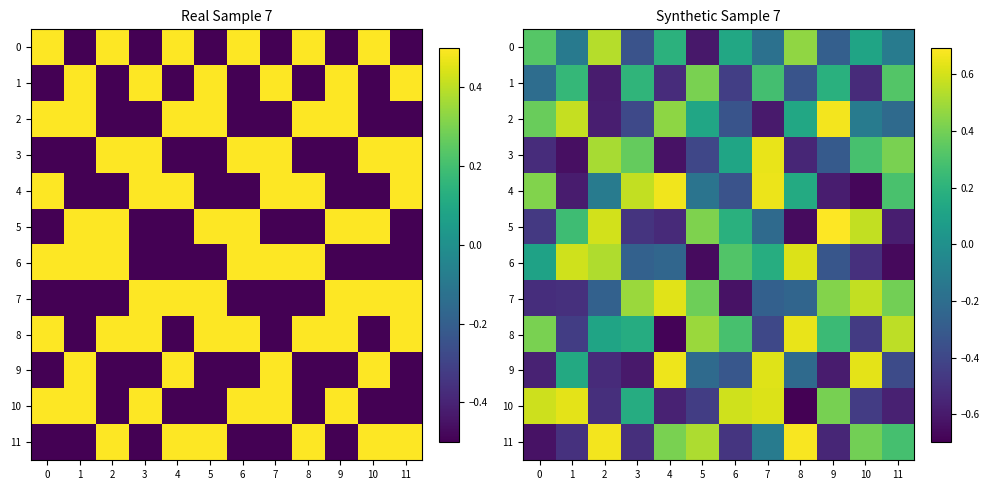

Is the value of 0 at 10 greater than the value of 10 at 4?

Yes